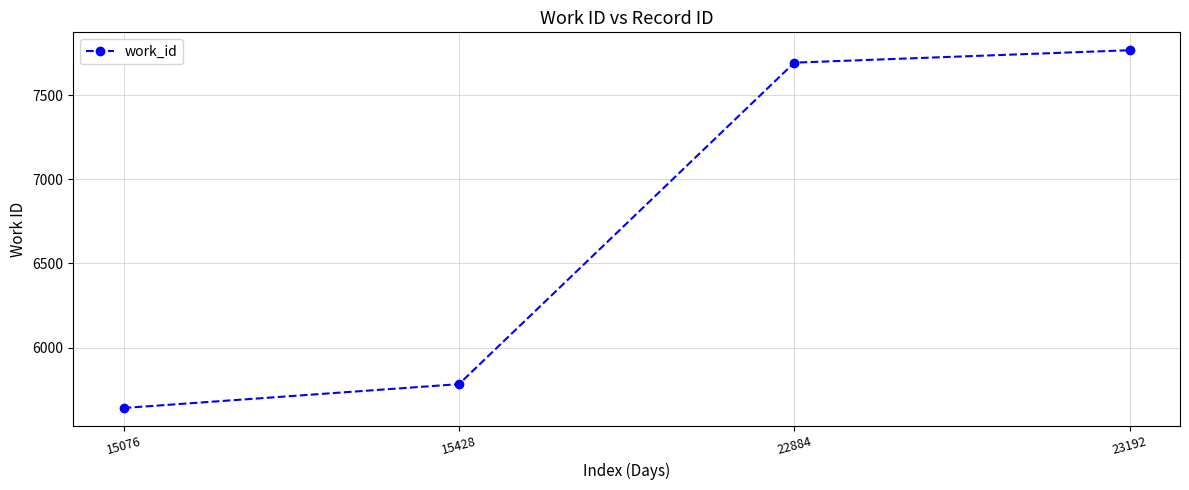

At which label is the value closest to 6704?

15428